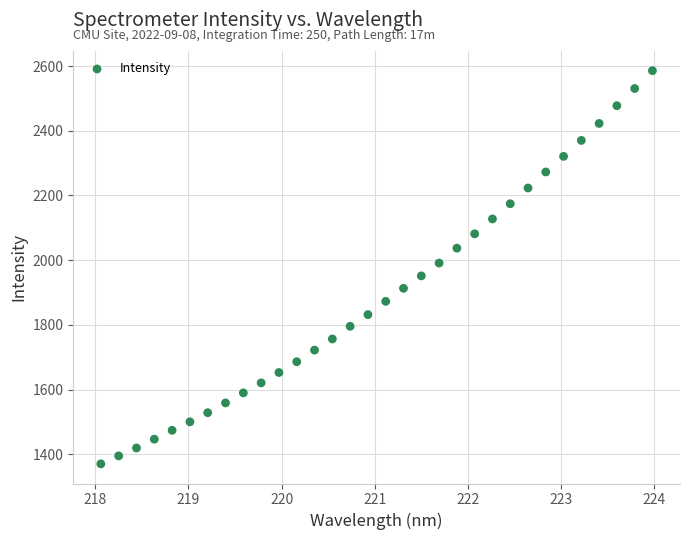

What is the range of Y values (max minus min)?

1215.9